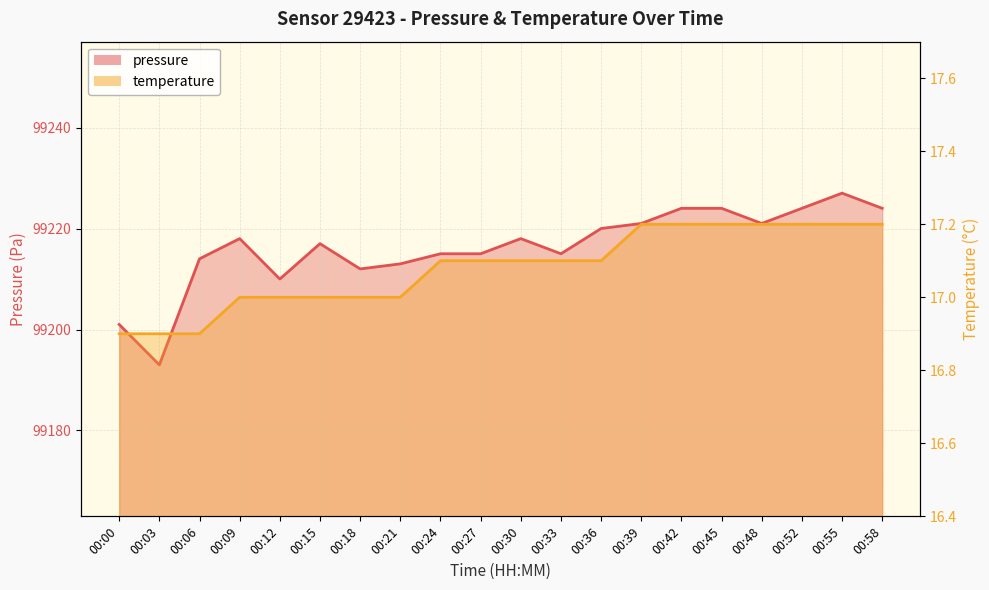

Which category has the lowest value across all series?

00:00